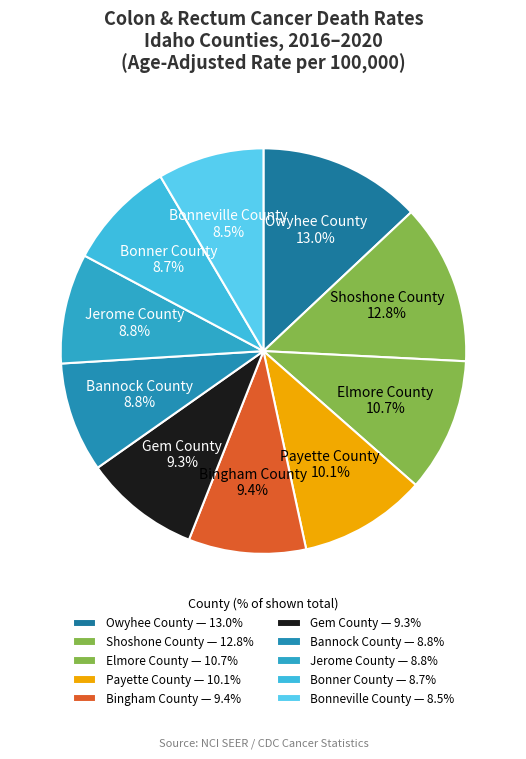

To the nearest percent, what percentage of the pie is Bonner County?

9%